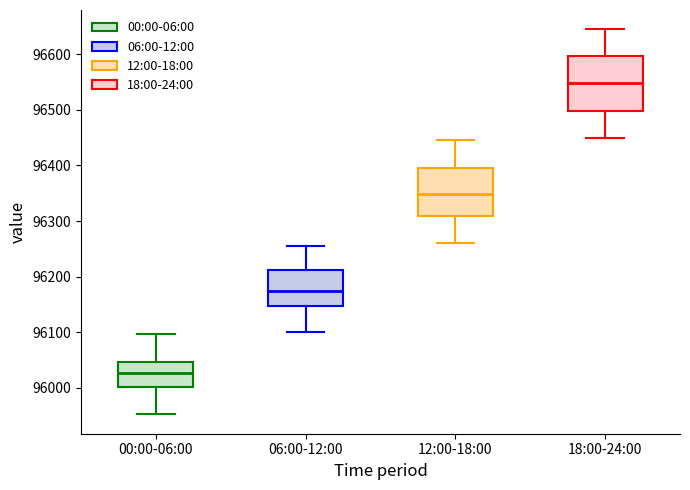

Reading left to right, read every box against the y-axis: the position of its median line, the range the box covers, and the ends of its whiskers. The values are not printed on the chart, so give them approximately, as read against the axis.

00:00-06:00: median 96030, box 96000 to 96050, whiskers 95950 to 96100
06:00-12:00: median 96170, box 96150 to 96210, whiskers 96100 to 96260
12:00-18:00: median 96350, box 96310 to 96400, whiskers 96260 to 96450
18:00-24:00: median 96550, box 96500 to 96600, whiskers 96450 to 96650